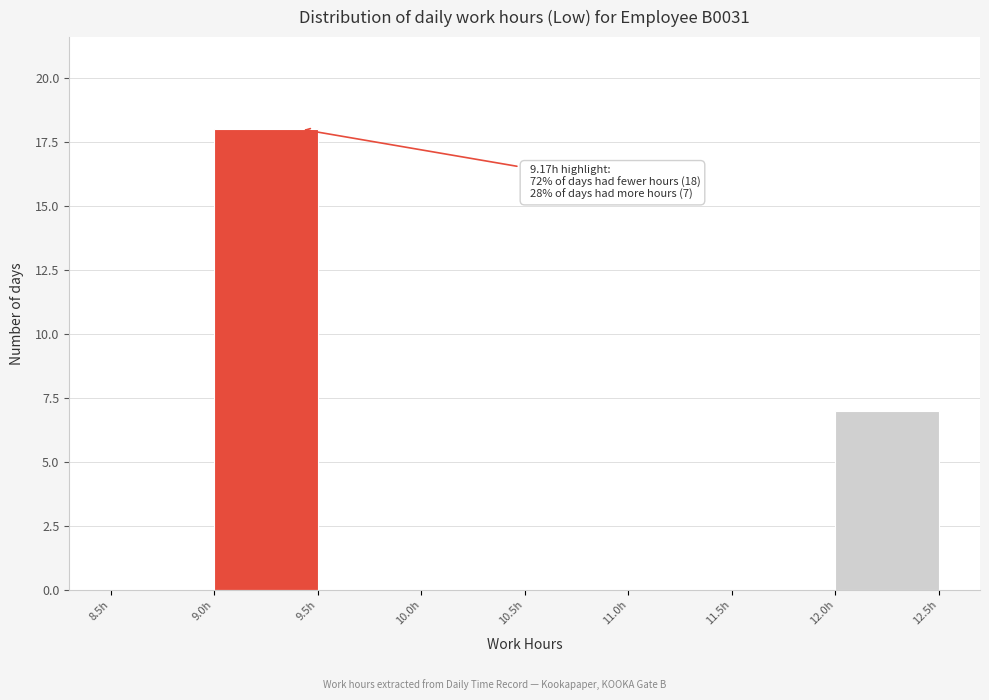

Which range on the x-axis has the tallest bar?

9.0 to 9.5